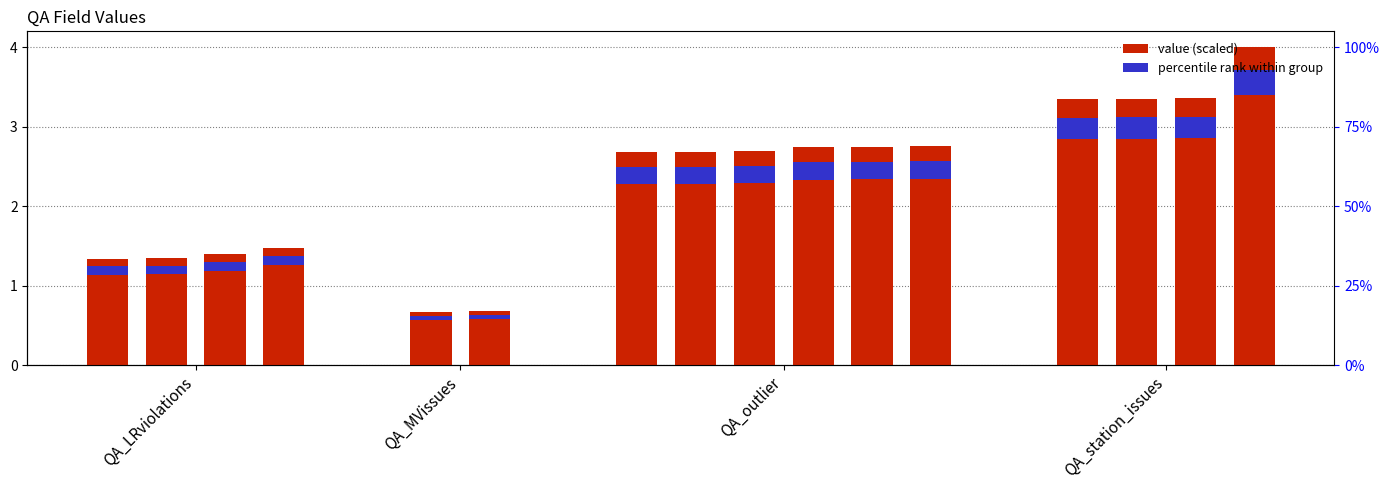

What is the difference between the maximum and minimum values?

3.3